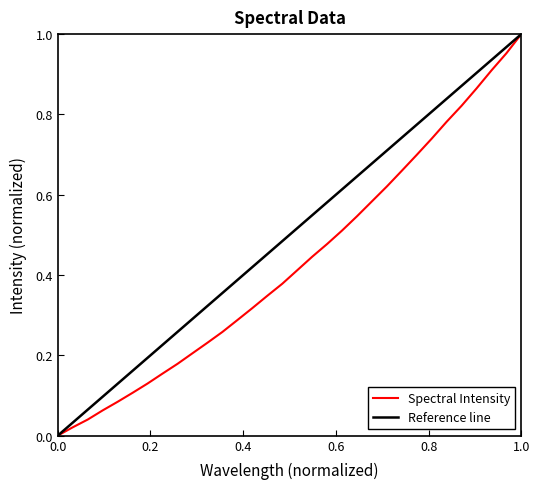

Reading left to right, list all the values displayed in this chart.

0.0	0.0	0.0	0.1	0.1	0.1	0.1	0.2	0.2	0.2	0.2	0.3	0.3	0.3	0.3	0.4	0.4	0.4	0.5	0.5	0.5	0.6	0.6	0.7	0.7	0.7	0.8	0.8	0.9	0.9	1.0	1.0